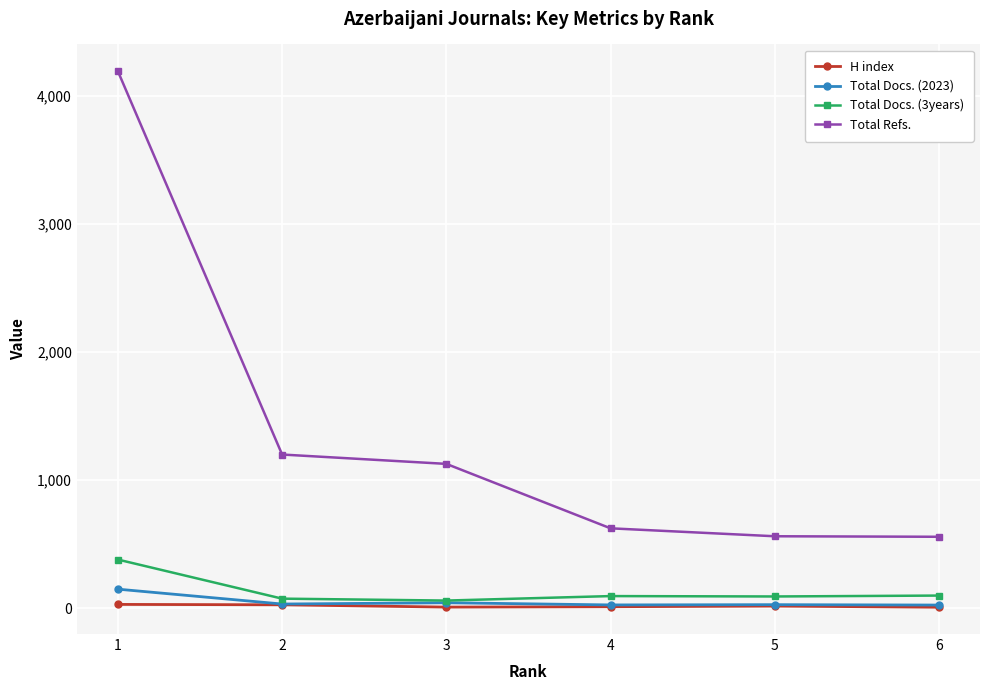

What is the spread (max minus min) of values at 4?

612